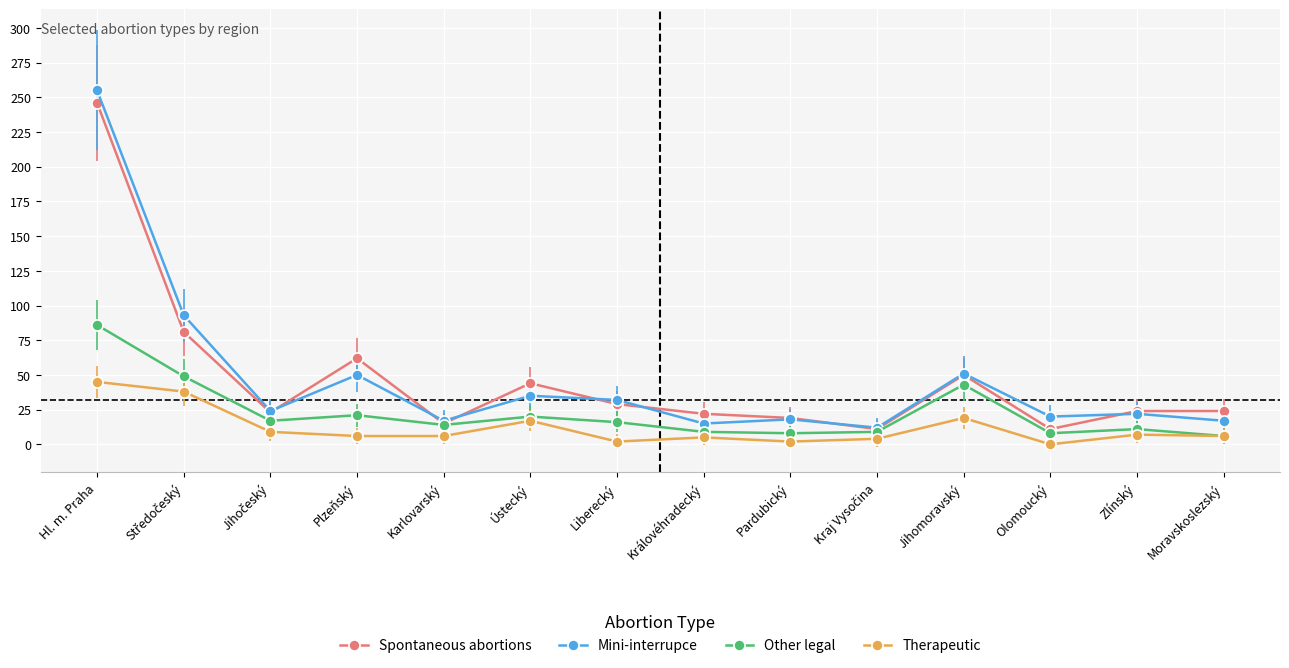

Is the value of Therapeutic at Moravskoslezský greater than the value of Spontaneous abortions at Karlovarský?

No